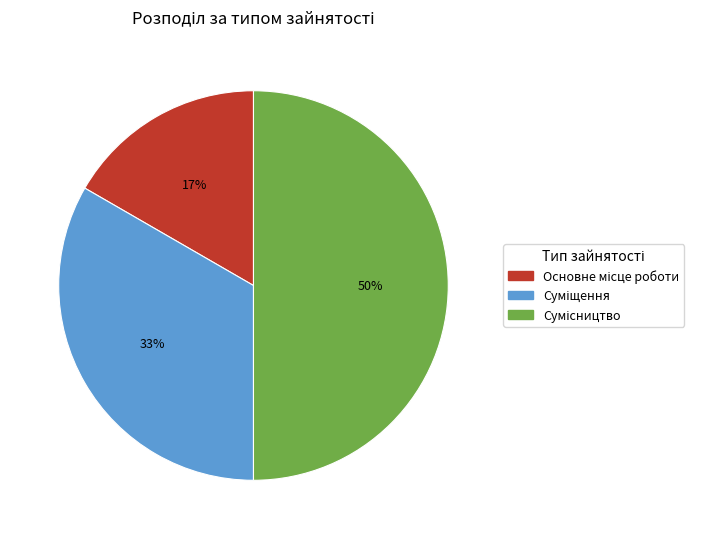

To the nearest percent, what is the average slice percentage?

33%